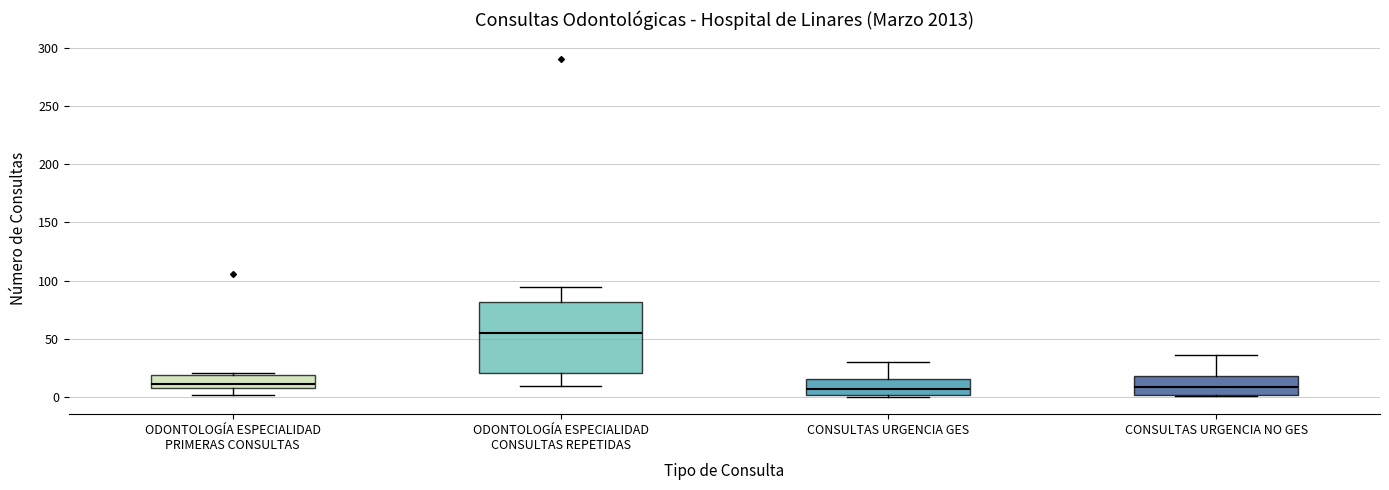

Reading left to right, transcribe this box plot: for each box, give where its median line is, the range the box spans, and where its two whiskers end, as read against the y-axis. The values are not printed on the chart, so give them approximately, as read against the axis.

ODONTOLOGÍA ESPECIALIDAD PRIMERAS CONSULTAS: median 10 (just above the box's lower edge), box 10 to 20, whiskers 0 to 20 (just above the box's upper edge)
ODONTOLOGÍA ESPECIALIDAD CONSULTAS REPETIDAS: median 55, box 20 to 80, whiskers 10 to 95
CONSULTAS URGENCIA GES: median 5, box 0 to 15, whiskers 0 (just below the box's lower edge) to 30
CONSULTAS URGENCIA NO GES: median 10, box 0 to 20, whiskers 0 to 35